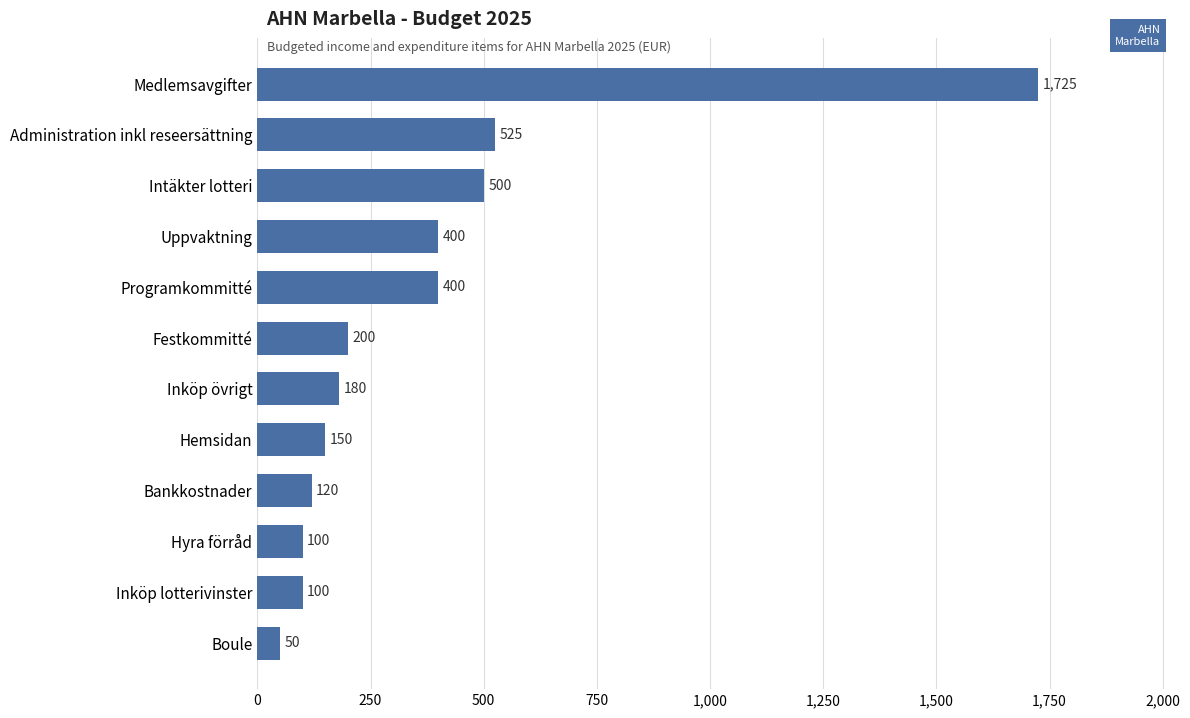

What is the difference between the second highest and minimum values?

475